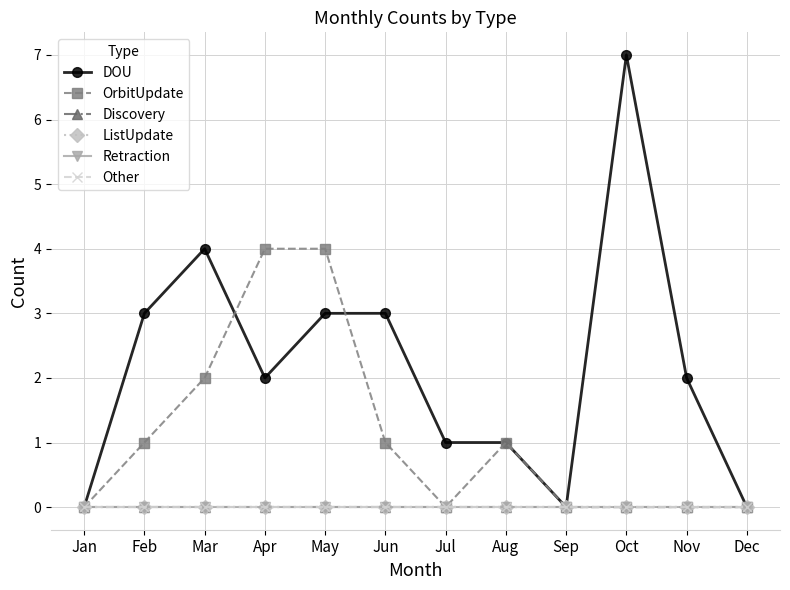

How many lines are shown in the chart?

6